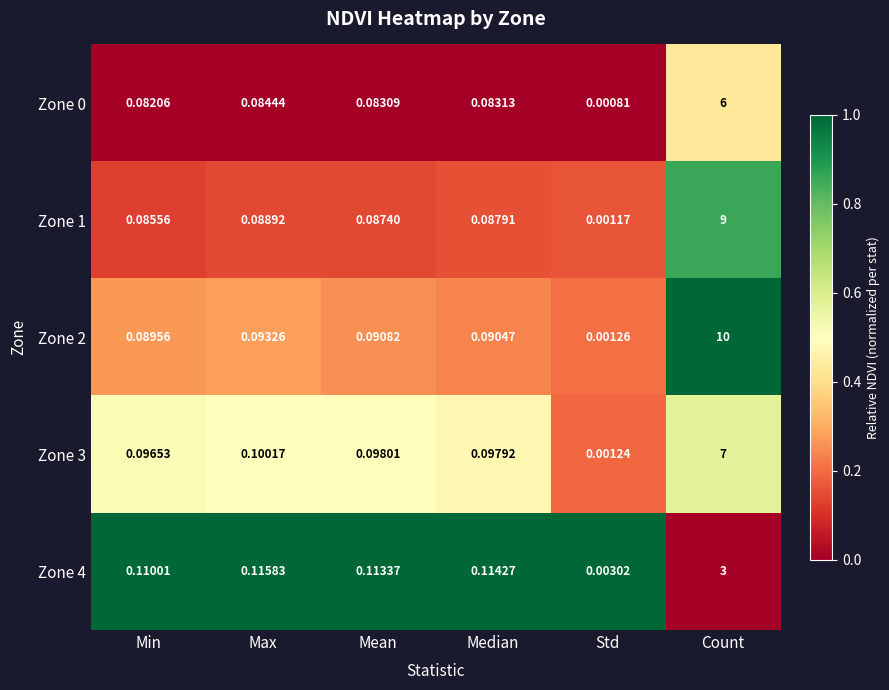

Which category has the lowest value across all series?

Std